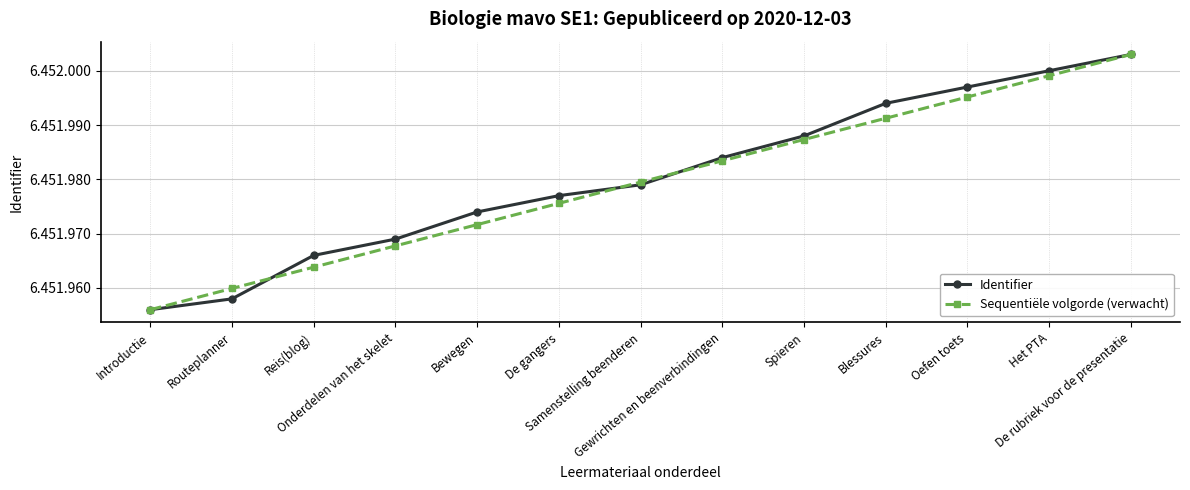

Is this an area chart (filled region under the line)?

No